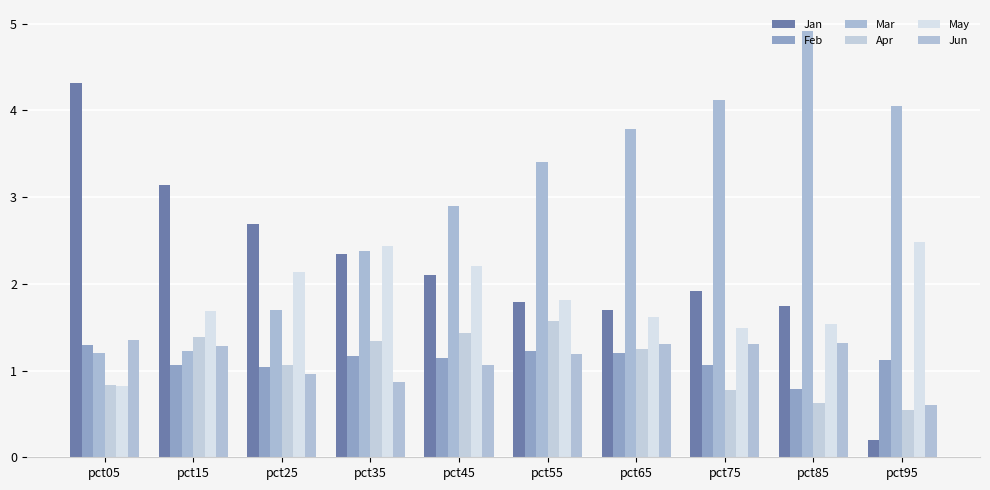

What is the difference between the maximum and minimum values in the Apr series?

1.0